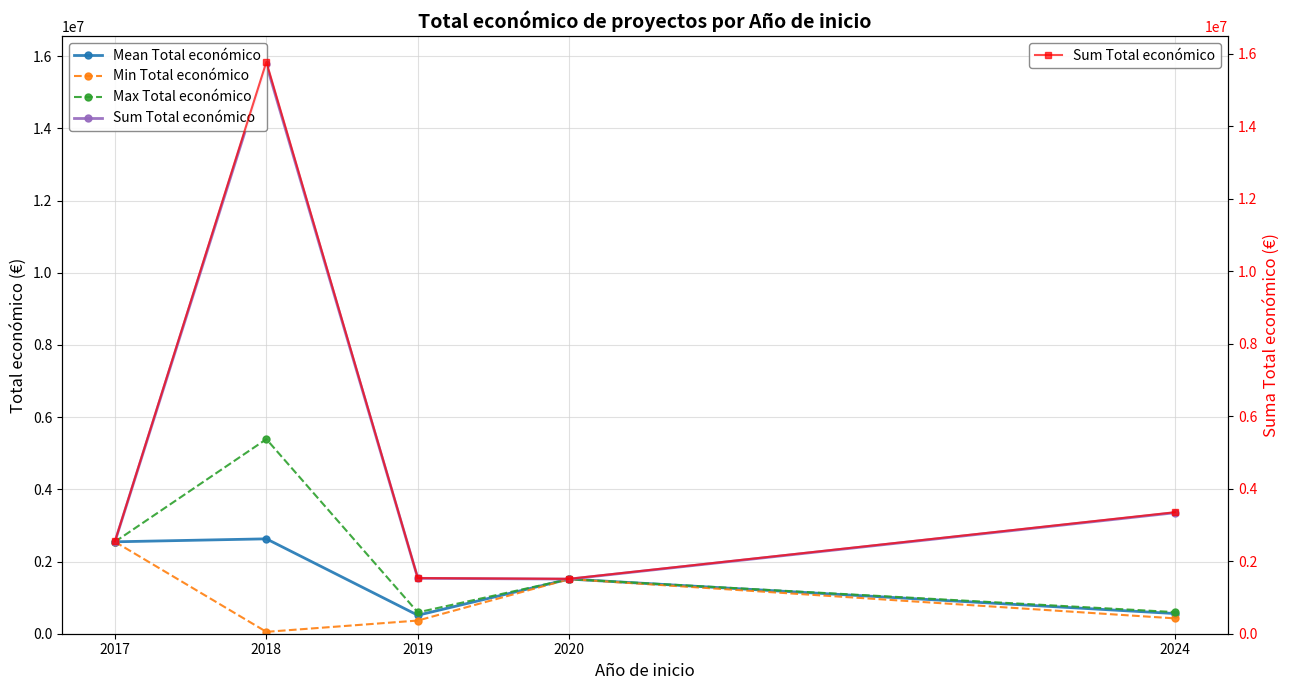

In Sum Total económico, how many points are lower than both neighbors (excluding endpoints)?

1